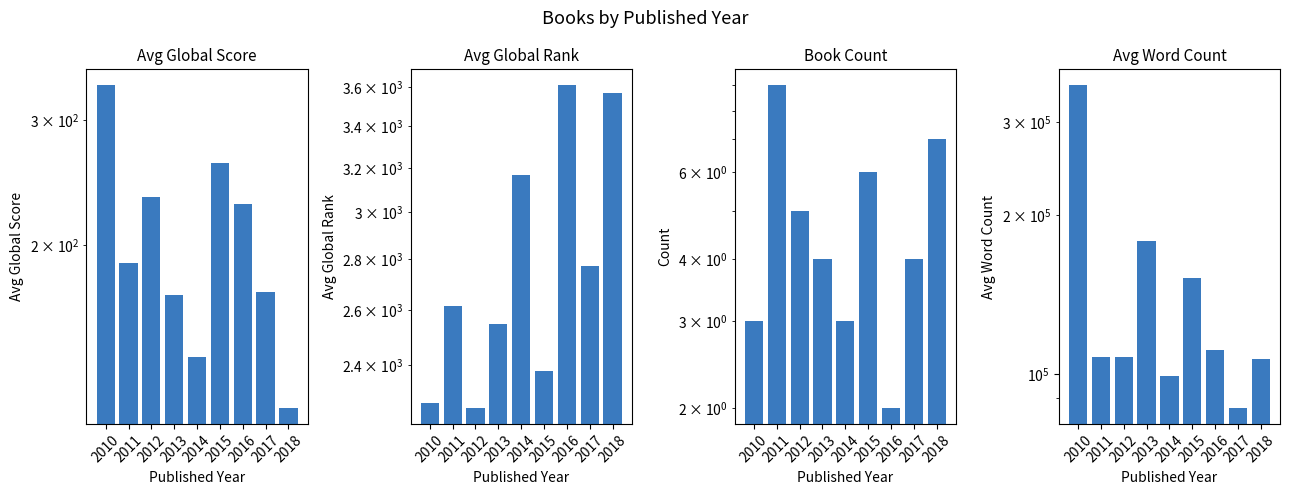

Which has a higher value, 2018 or 2014?

2014